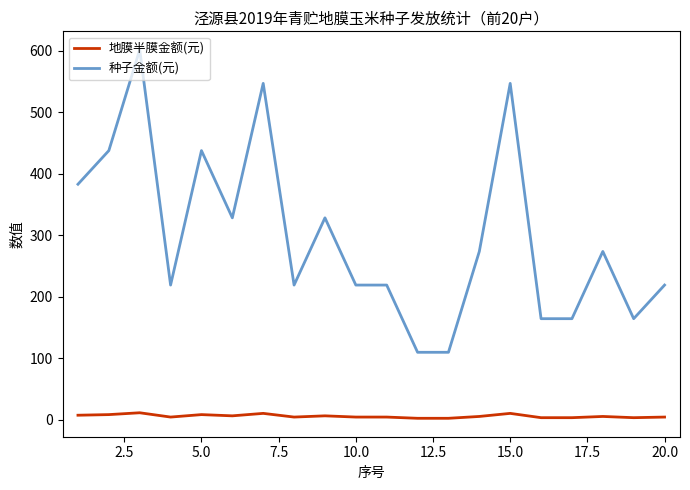

Which series has the largest total across all categories?

种子金额(元)